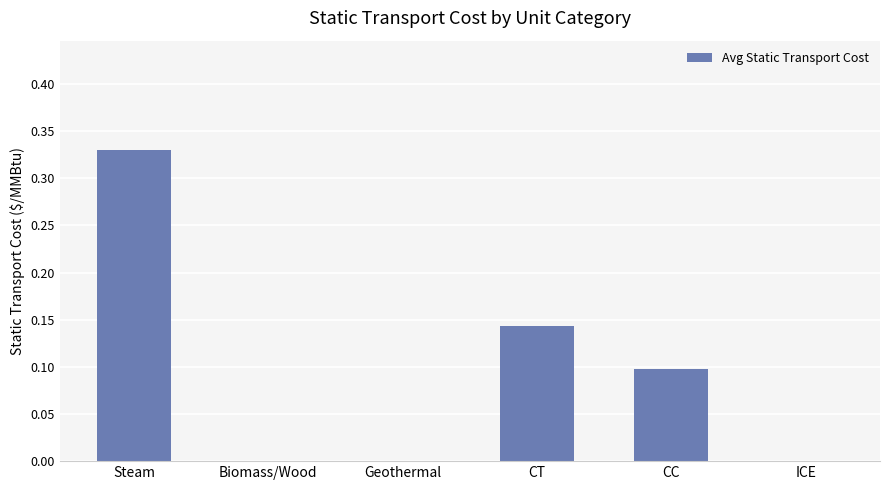

The value at Geothermal is -0.1. True or false?

False